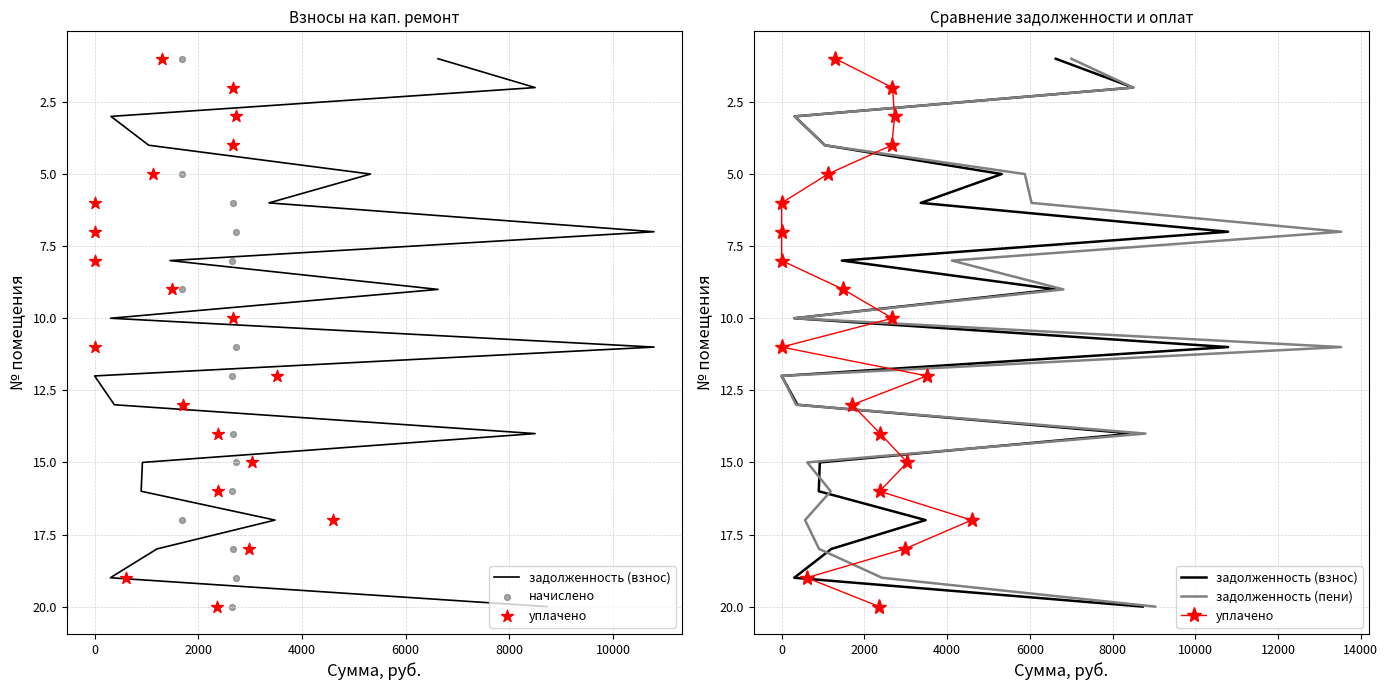

What are all the series names shown in the legend?

задолженность (взнос), начислено, уплачено, задолженность (пени)